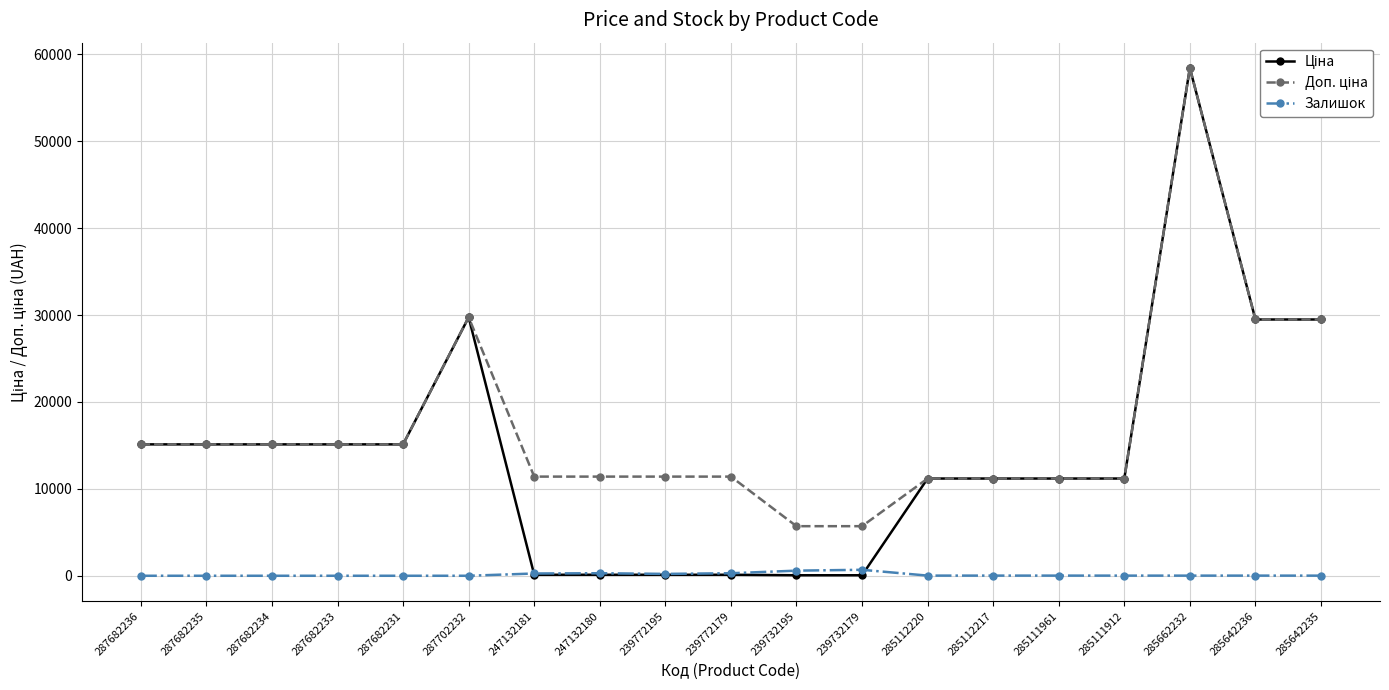

Which label corresponds to the largest value in the chart?

285662232